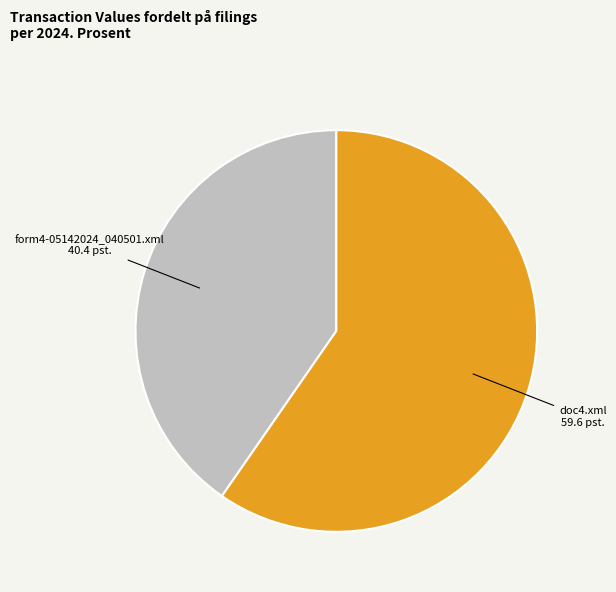

Do form4-05142024_040501.xml and doc4.xml together represent more than half of the pie?

Yes